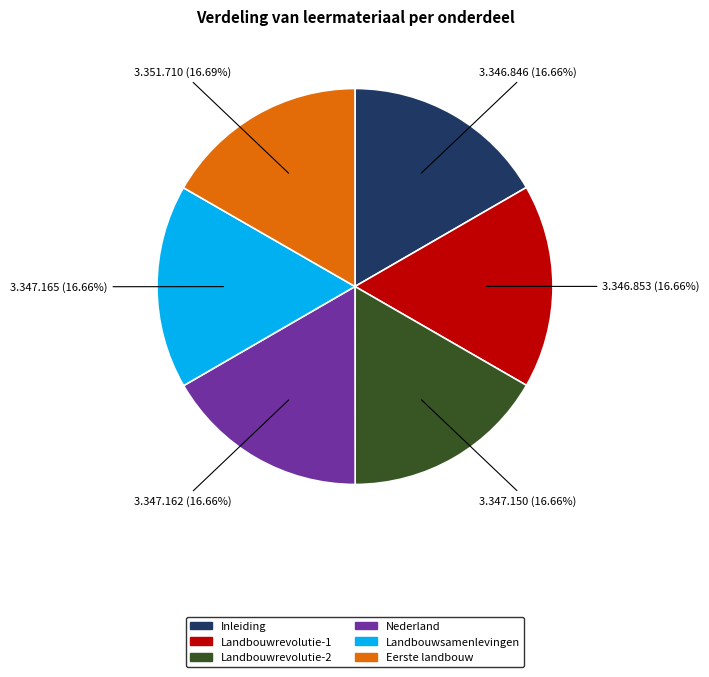

Is there a majority slice in this chart?

No